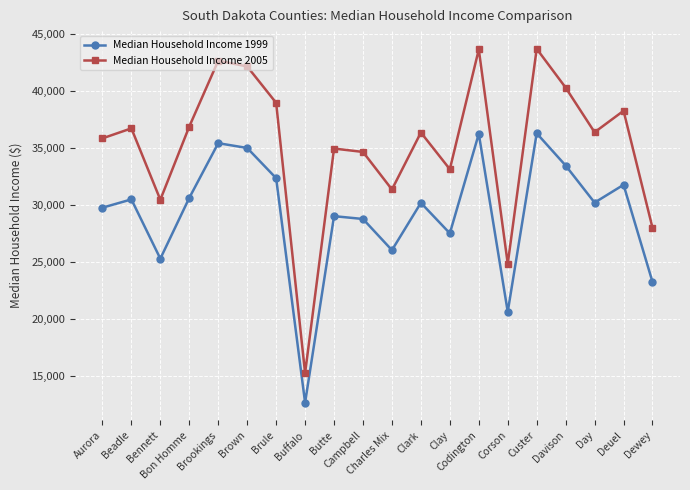

How many lines are shown in the chart?

2